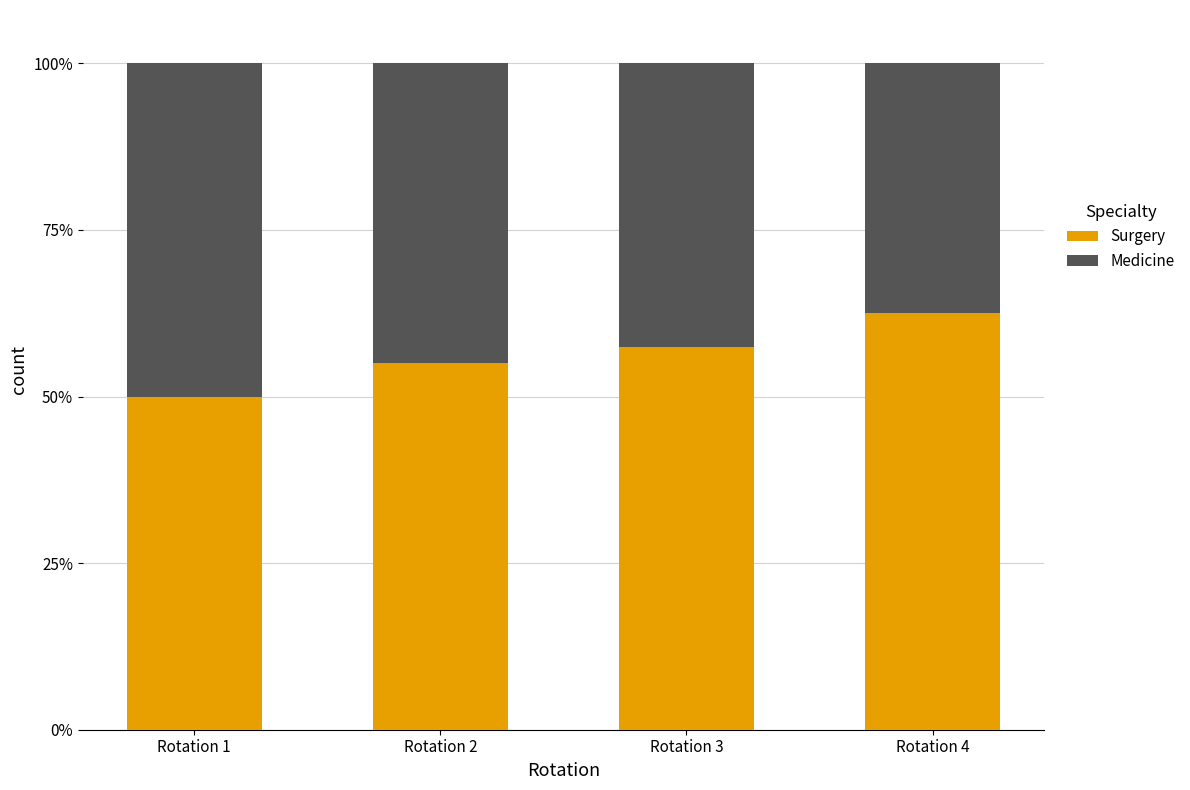

Does the chart contain stacked bars?

Yes